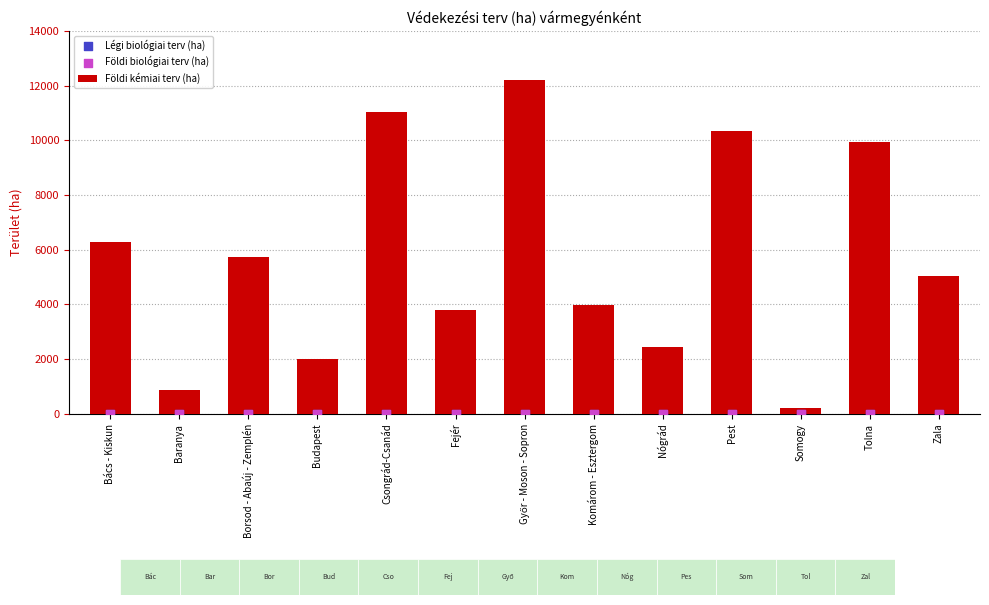

Which series has the largest total across all categories?

Földi kémiai terv (ha)